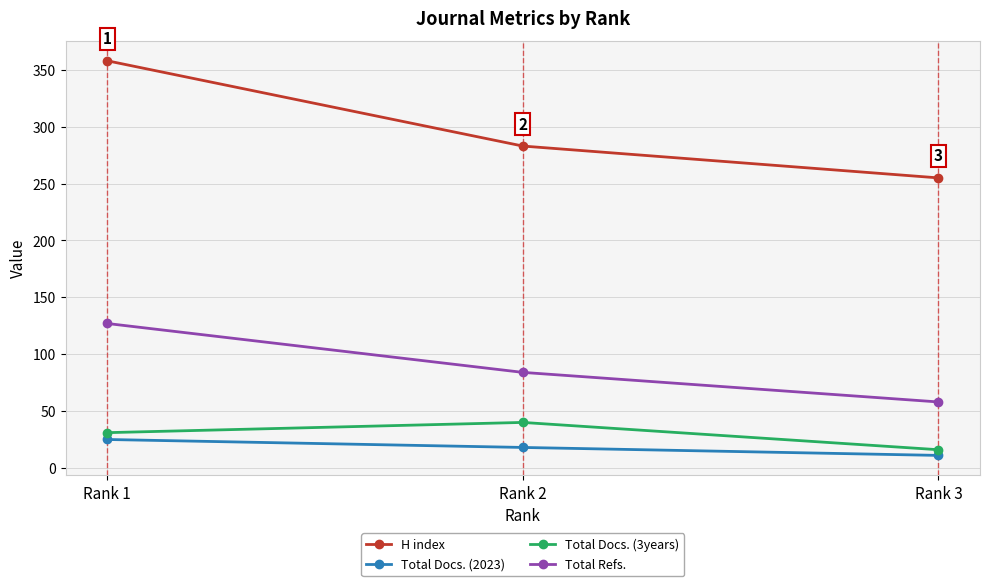

What is the value of the H index point at the 1st from the left?

358